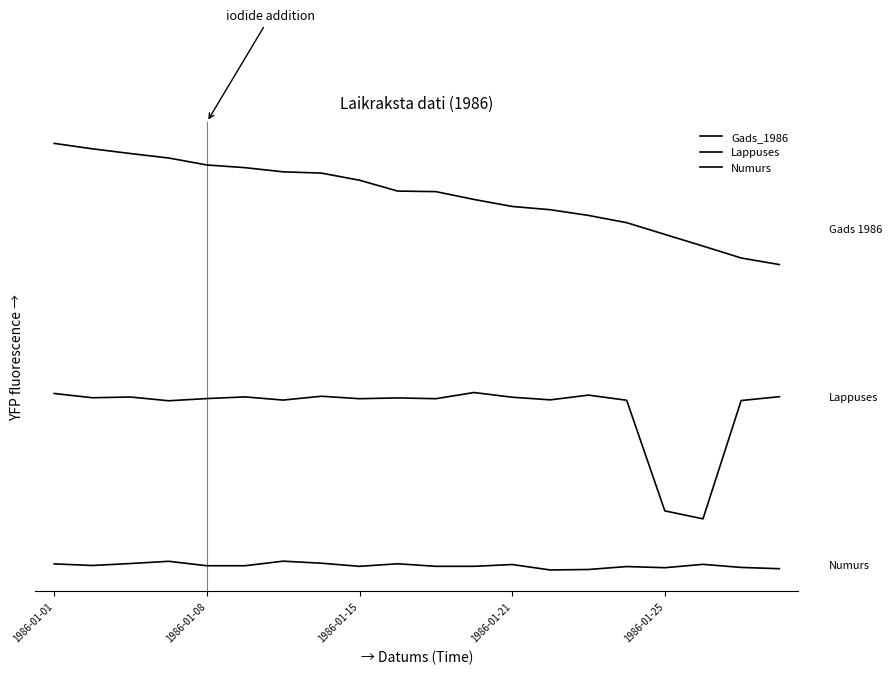

At which label is Numurs closest to 5?

1986-01-25